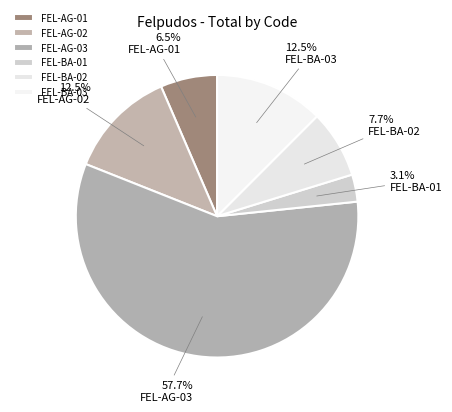

Combined, do FEL-AG-02 and FEL-BA-01 account for over 50%?

No